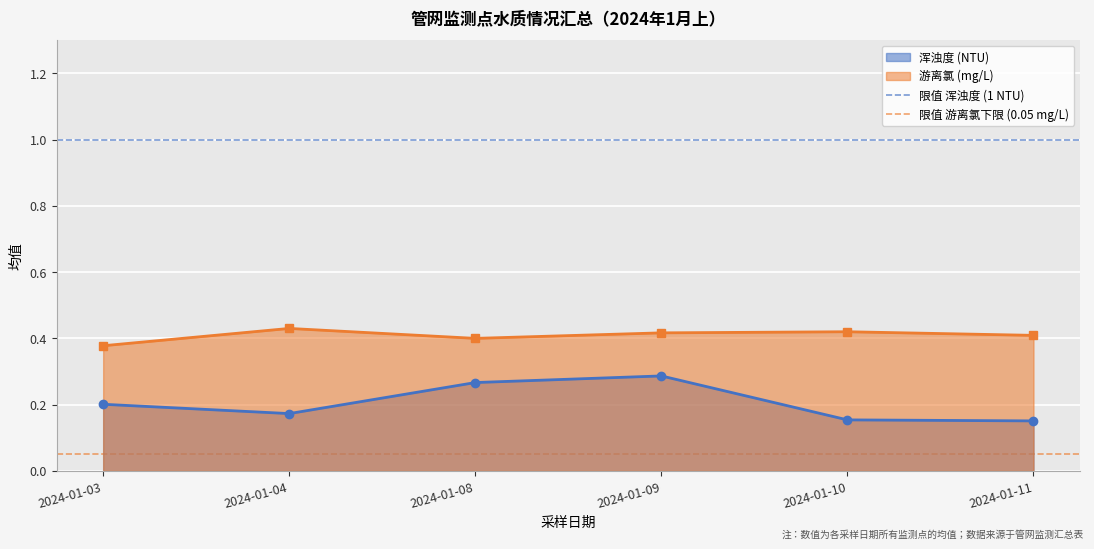

At which category does 游离氯 (mg/L) reach its first local peak?

2024-01-04